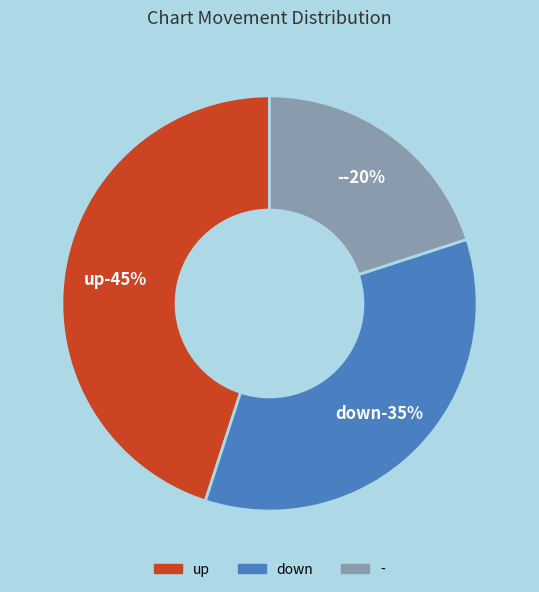

To the nearest percent, what percentage of the pie is up?

45%